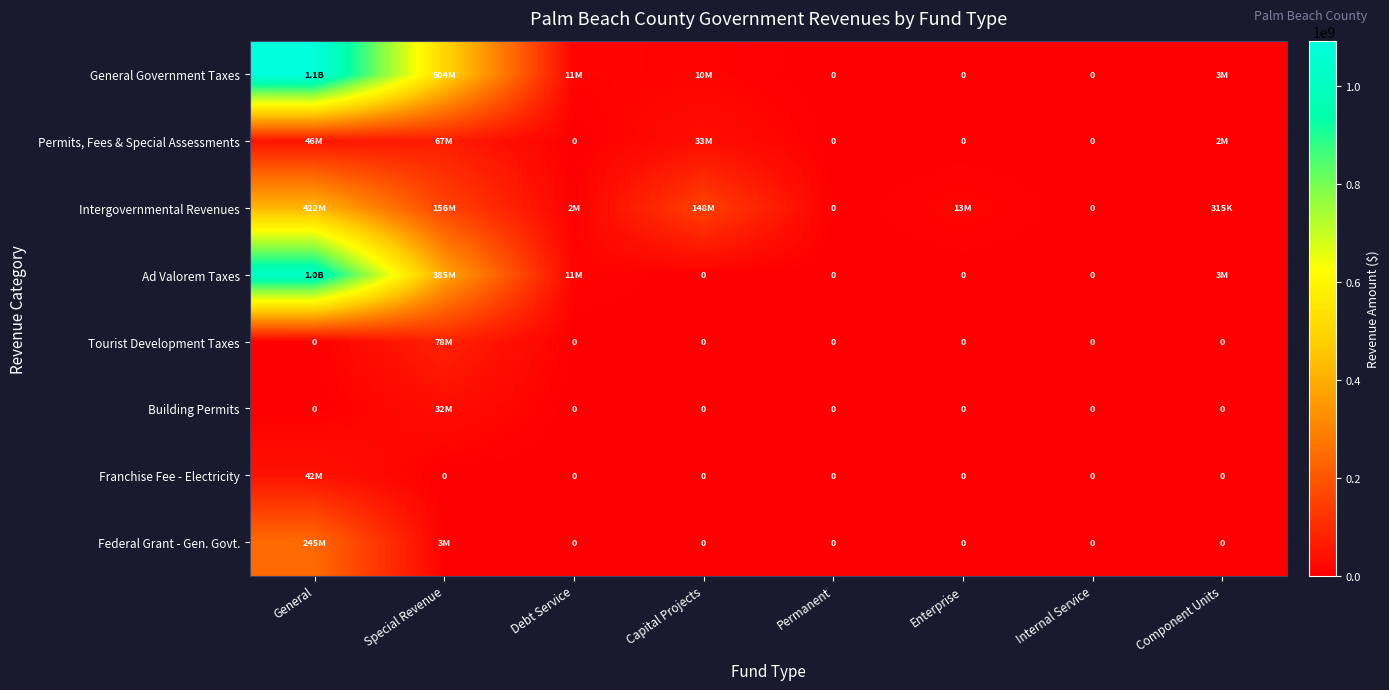

Between Enterprise and Internal Service, which is larger?

Enterprise